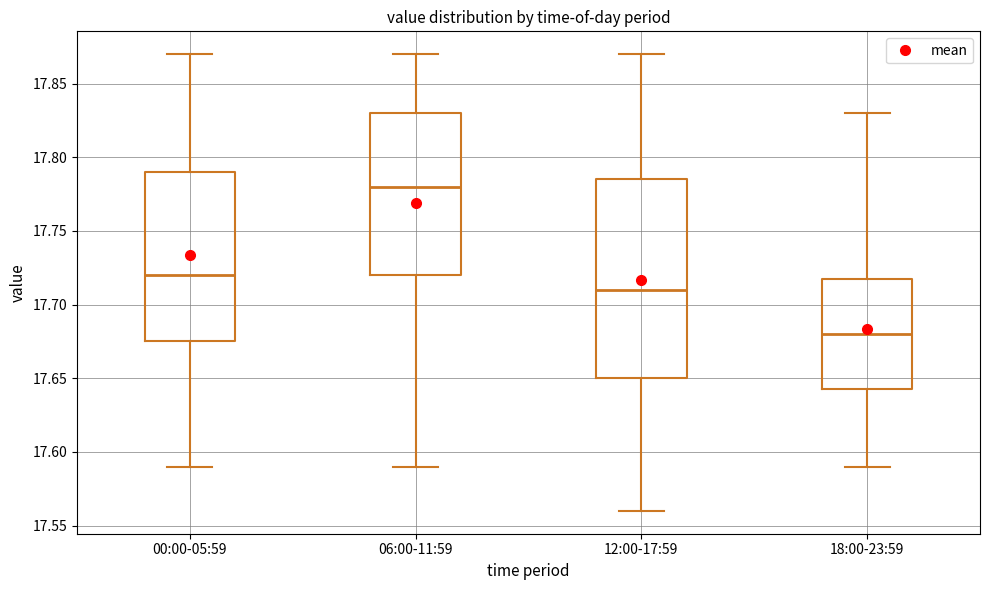

Reading left to right, read every box against the y-axis: the position of its median line, the range the box covers, and the ends of its whiskers. The values are not printed on the chart, so give them approximately, as read against the axis.

00:00-05:59: median 17.720, box 17.675 to 17.790, whiskers 17.590 to 17.870
06:00-11:59: median 17.780, box 17.720 to 17.830, whiskers 17.590 to 17.870
12:00-17:59: median 17.710, box 17.650 to 17.785, whiskers 17.560 to 17.870
18:00-23:59: median 17.680, box 17.645 to 17.720, whiskers 17.590 to 17.830